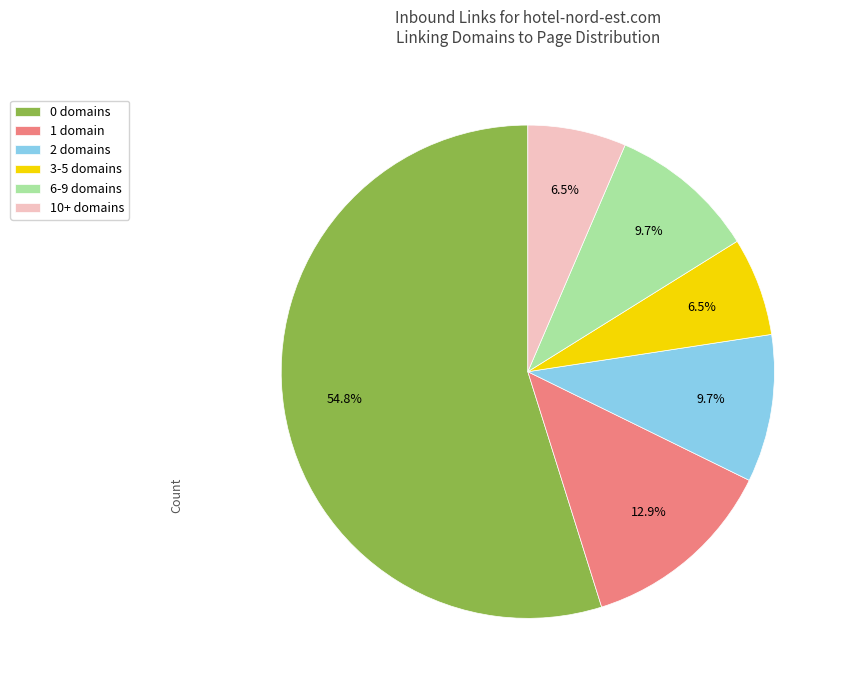

Which category has the biggest portion of the pie?

0 domains